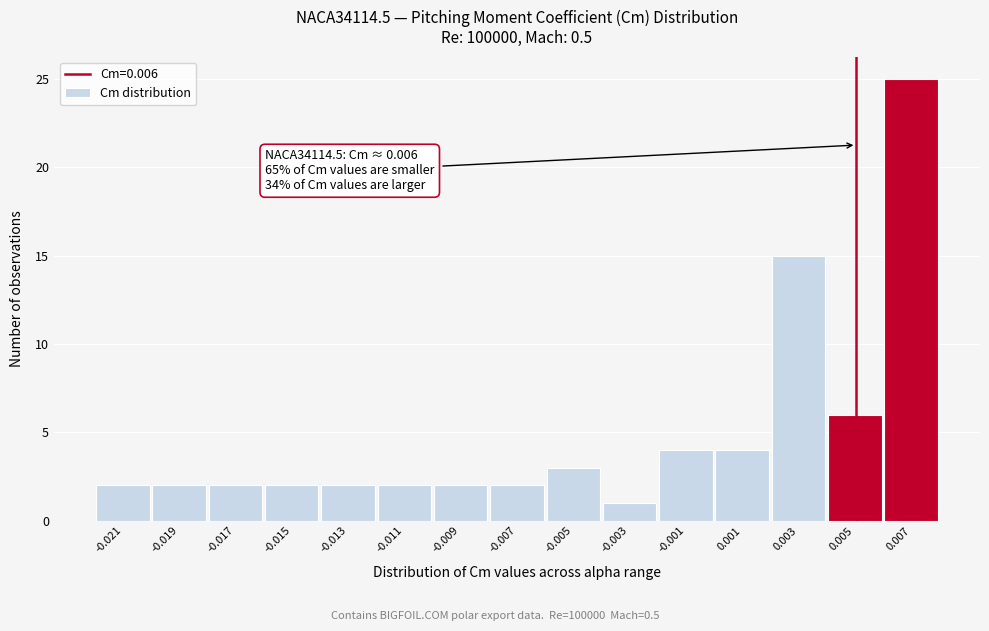

Reading left to right, what are all the values shown in this chart?

-0.021=2	-0.019=2	-0.017=2	-0.015=2	-0.013=2	-0.011=2	-0.009=2	-0.007=2	-0.005=3	-0.003=1	-0.001=4	0.001=4	0.003=15	0.005=6	0.007=25